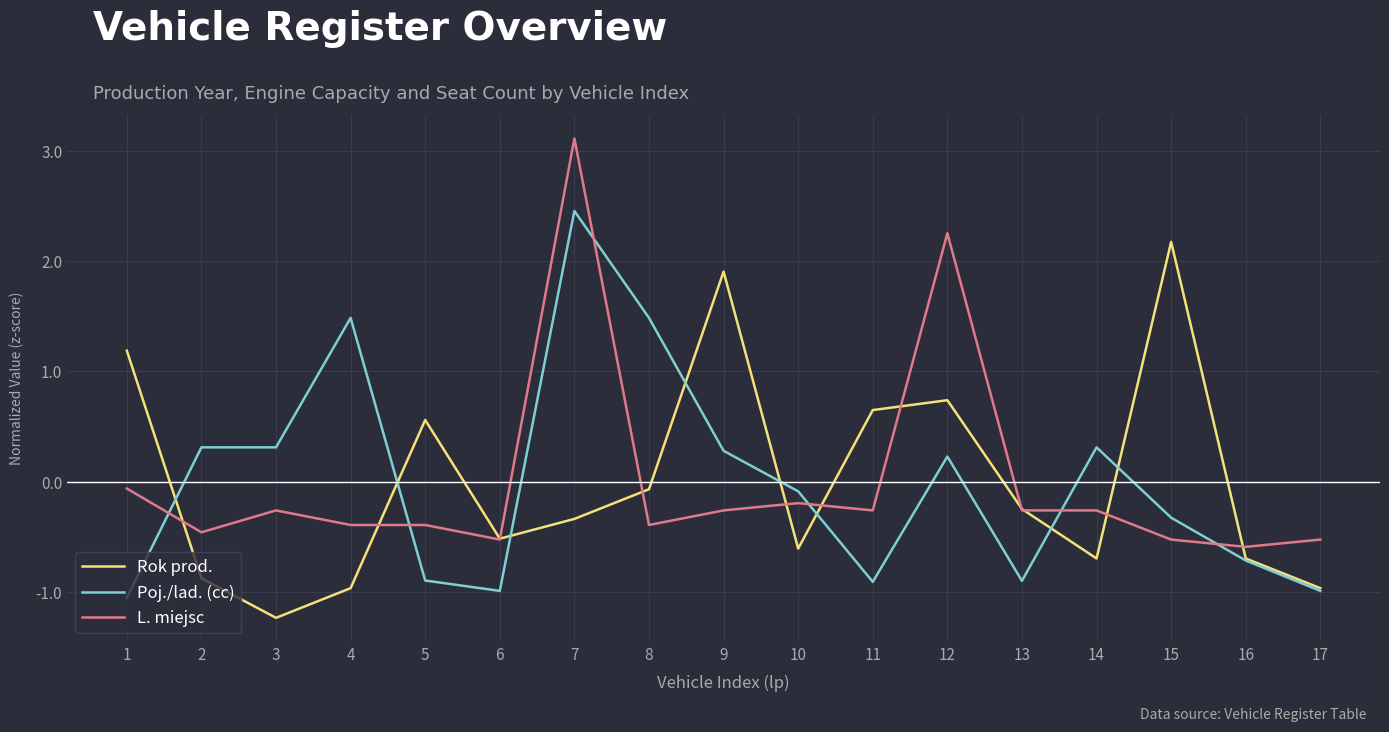

Where does the Rok prod. series first go above 0?

1